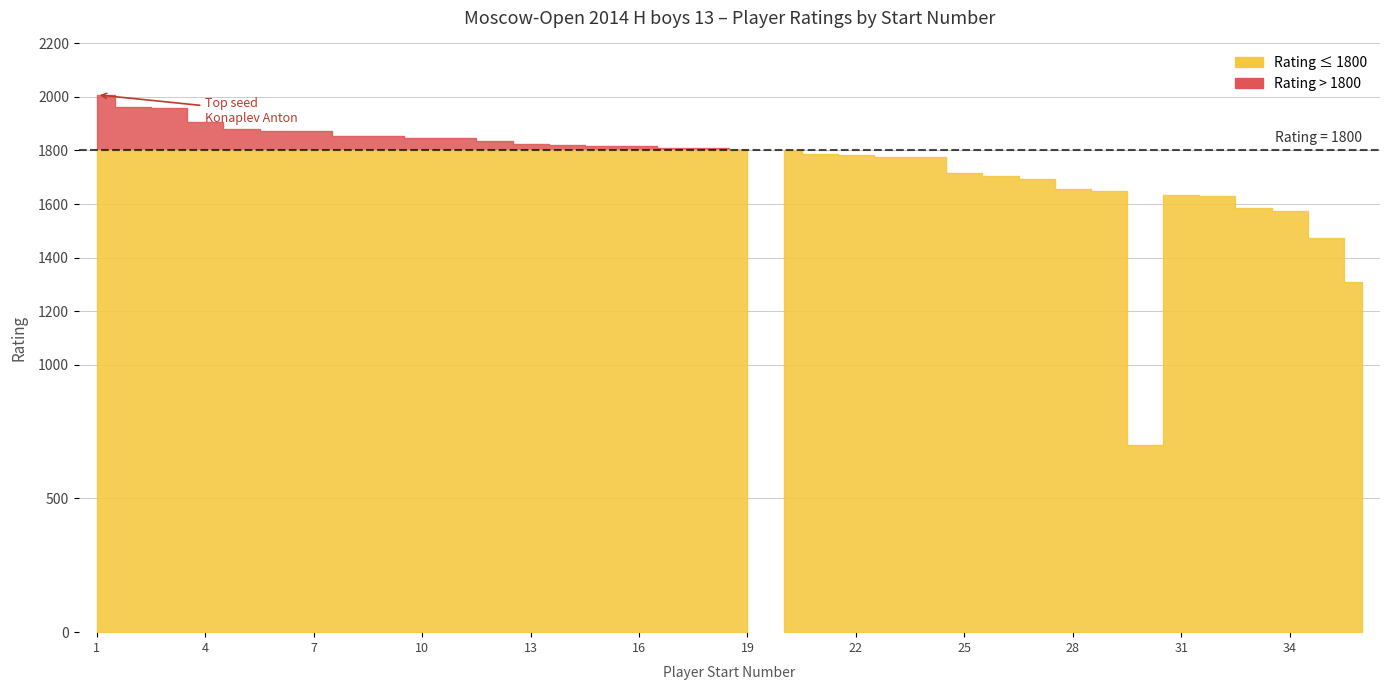

How many points are higher than both their immediate neighbors (excluding endpoints)?

1